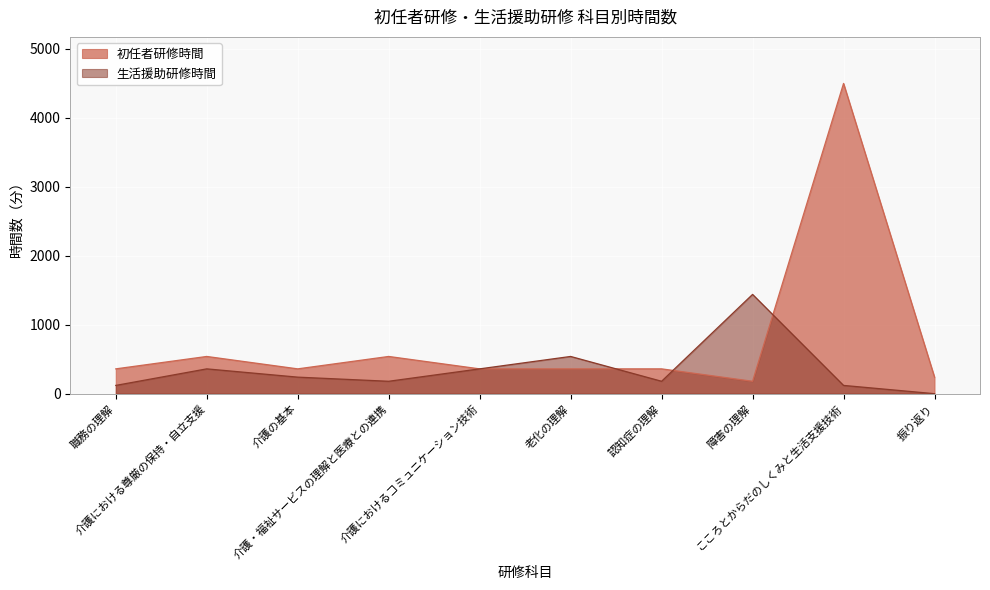

What are all the series names shown in the legend?

初任者研修時間, 生活援助研修時間